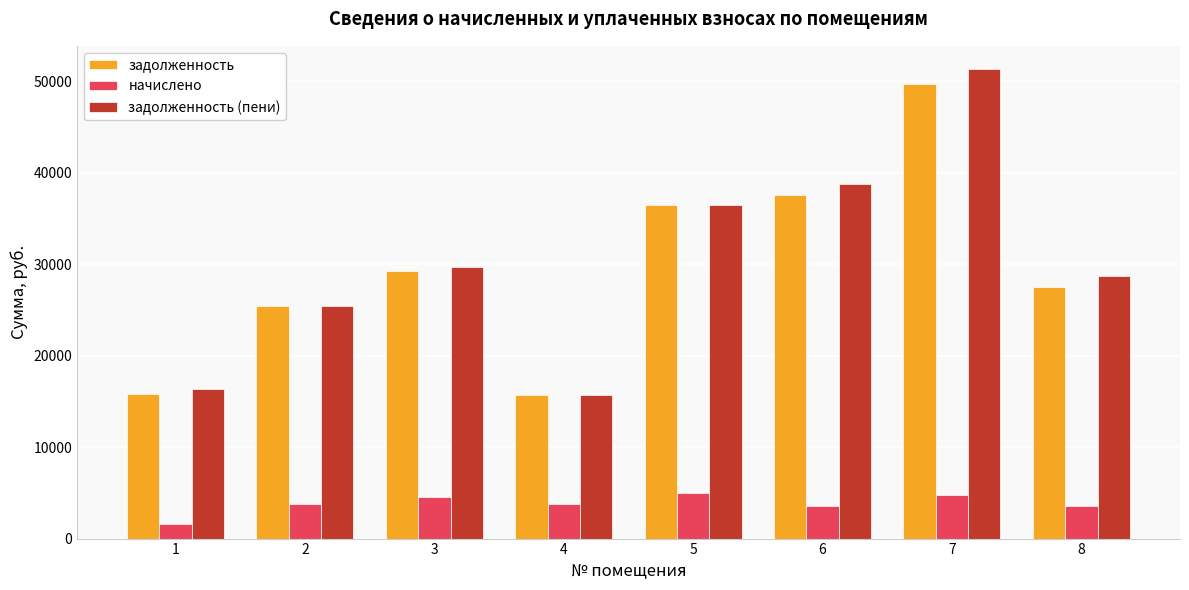

What is the value of the задолженность (пени) bar at the 4th from the left?

15712.7